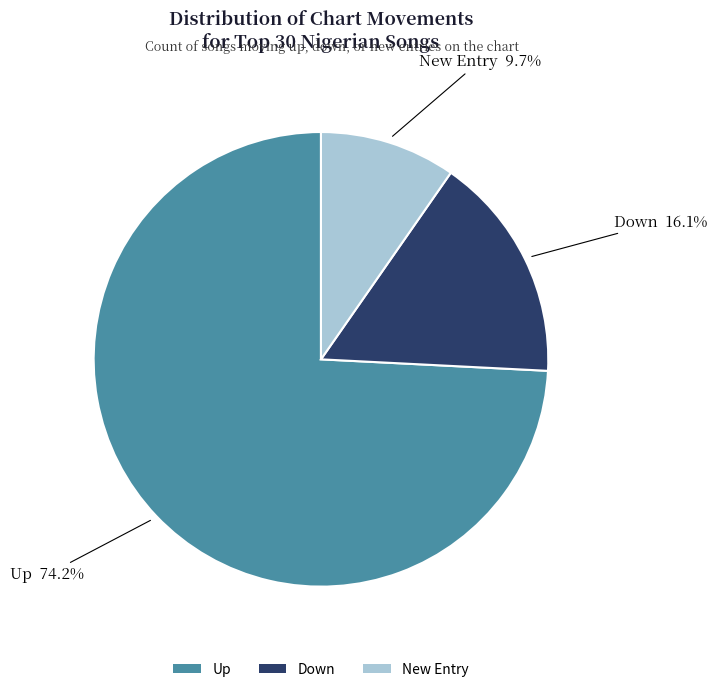

What percentage is NOT represented by Up?

25.8%